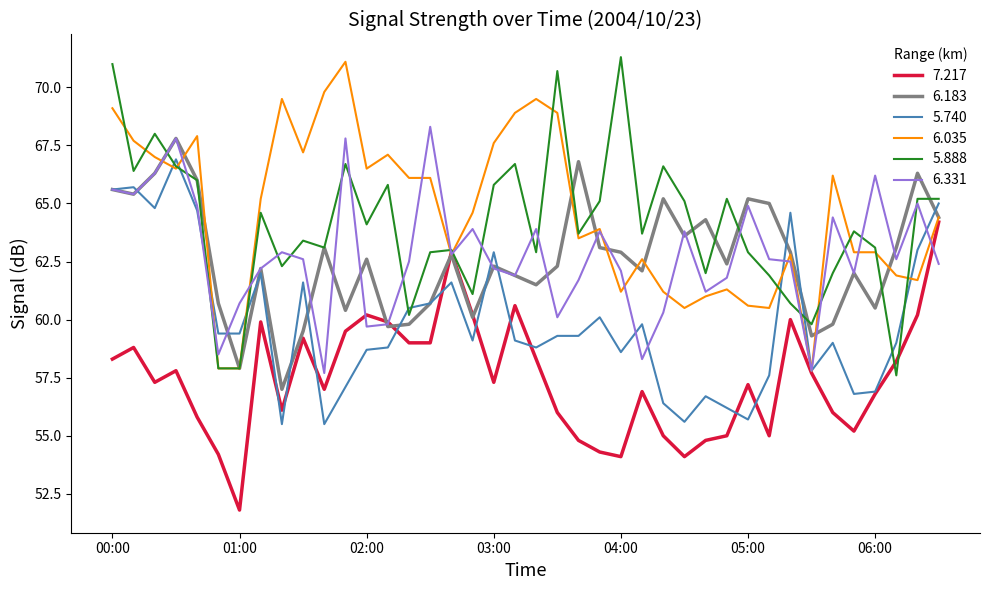

What is the greatest value displayed?

71.3